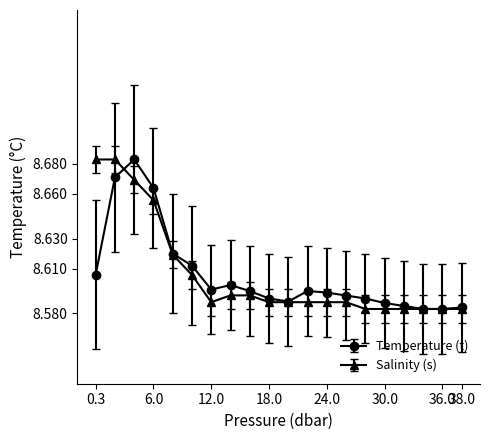

At how many categories does at least one series exceed 8?

20